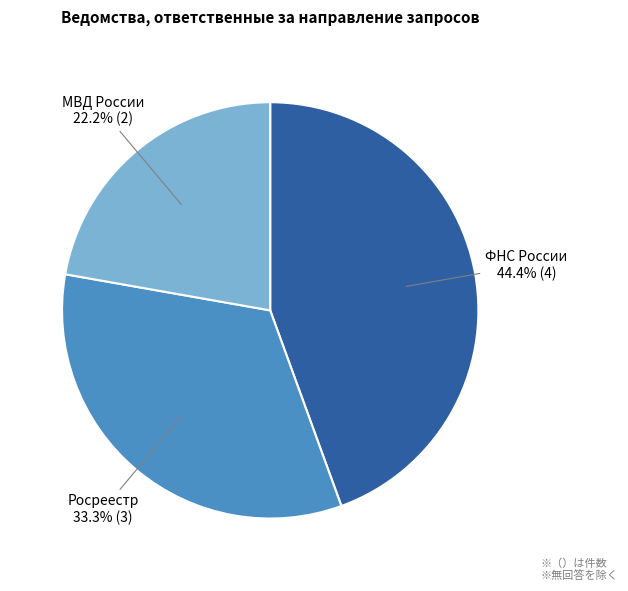

What is the largest slice in the pie chart?

ФНС России